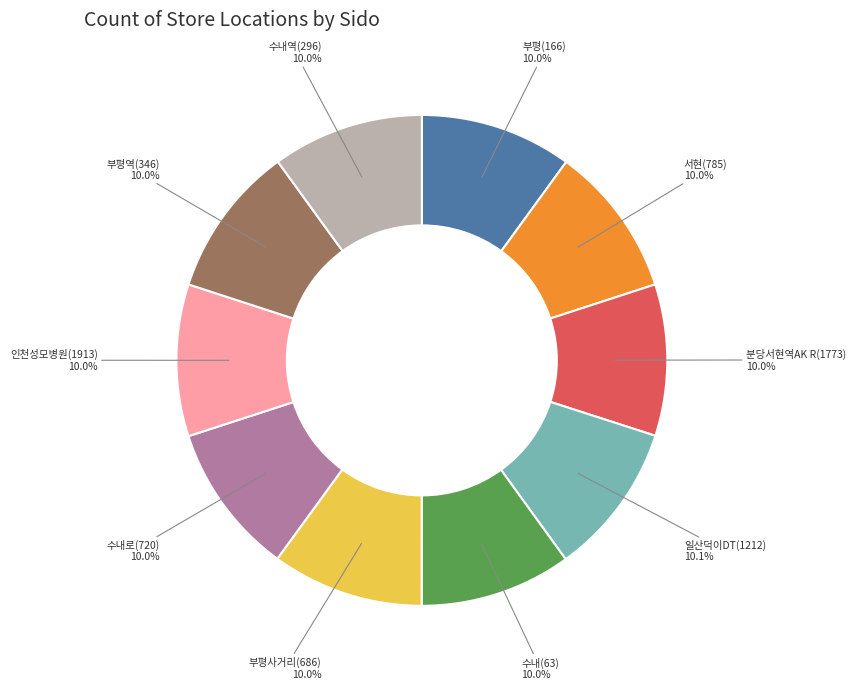

Count the number of slices in the pie.

10